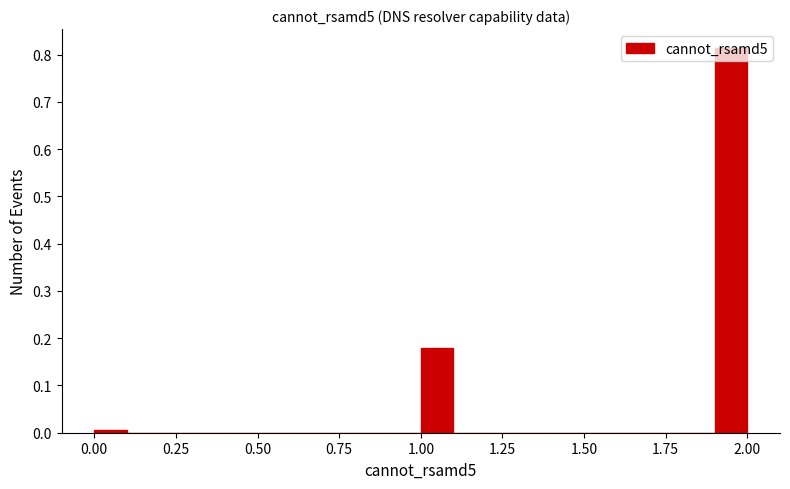

Read against the x-axis, roughly where is the centre of the tallest bar?

1.95